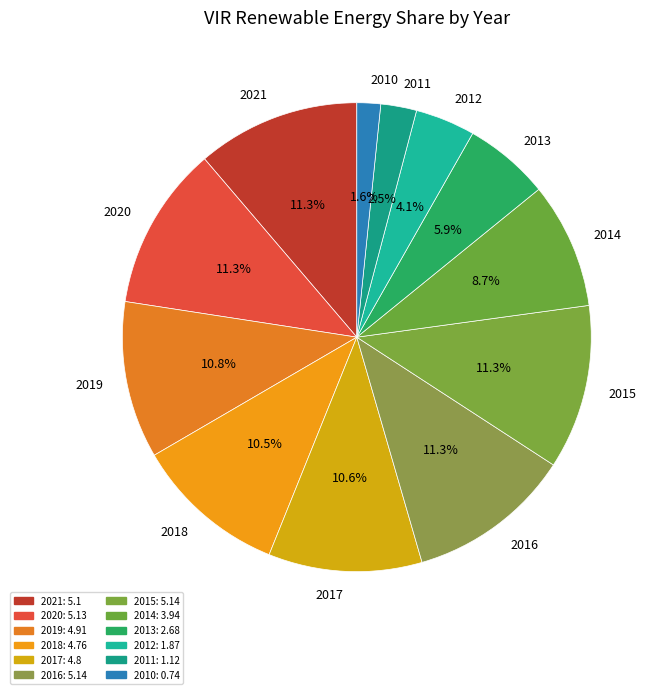

What percentage is NOT represented by 2013?

94.1%